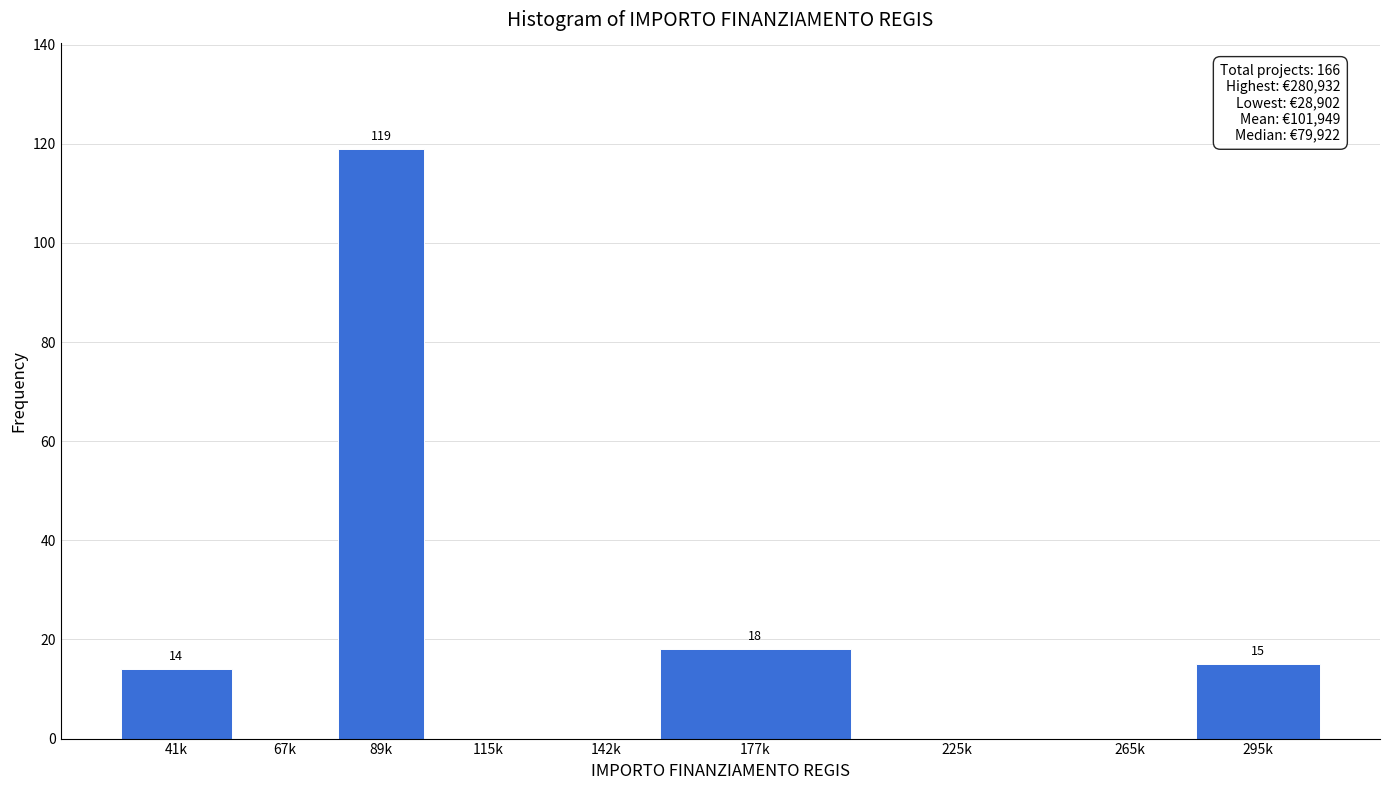

Reading left to right, list all the values displayed in this chart.

41k=14	67k=0	89k=119	115k=0	142k=0	177k=18	225k=0	265k=0	295k=15